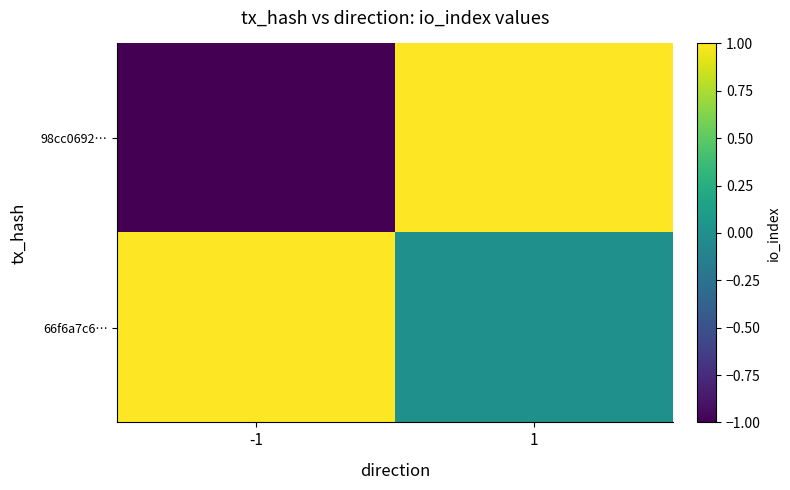

Which series has the widest spread of values?

98cc0692…